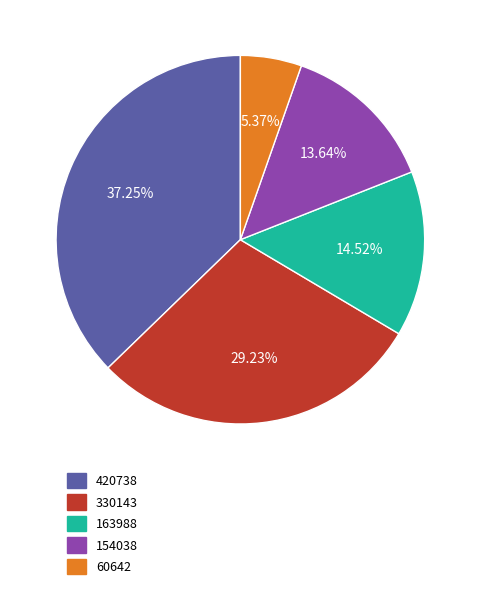

How much of the chart is everything except 60642?

94.6%